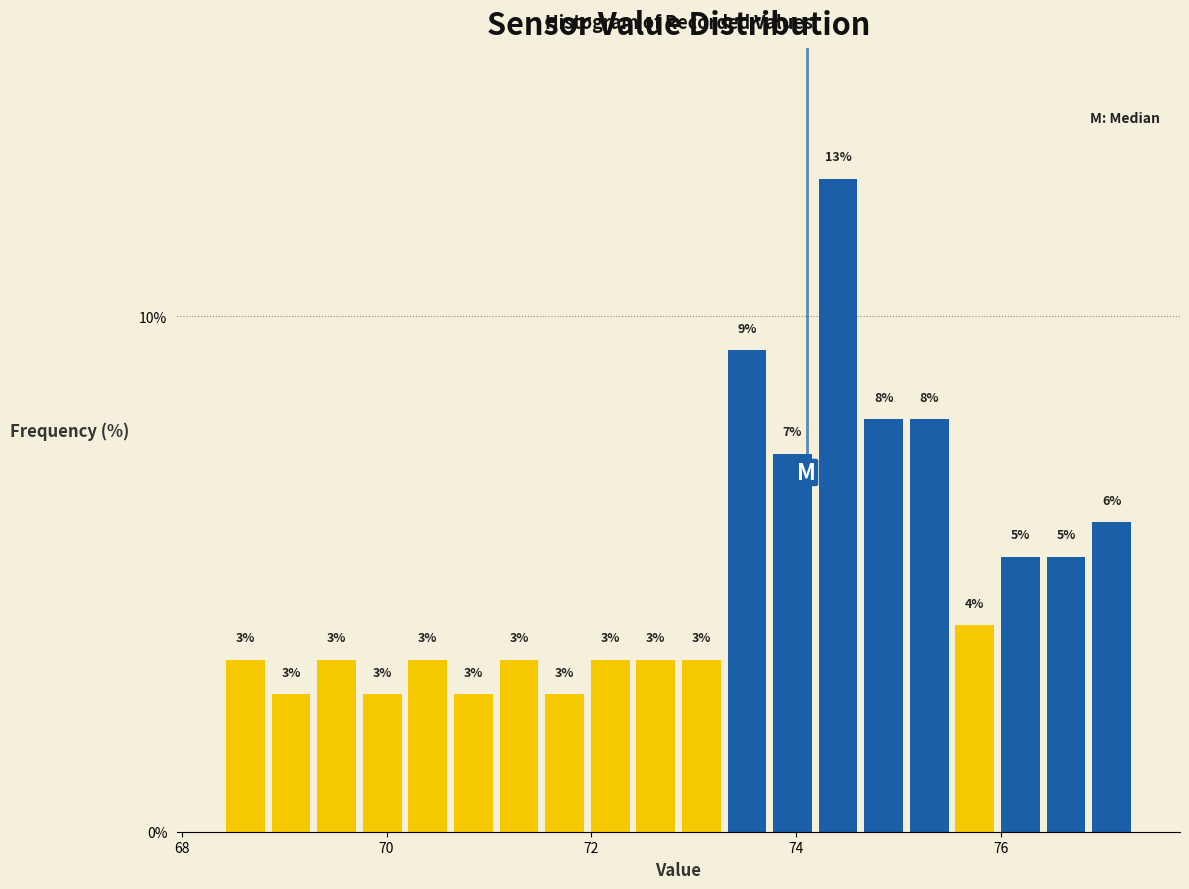

Read against the x-axis, roughly where is the centre of the tallest bar?

74.4